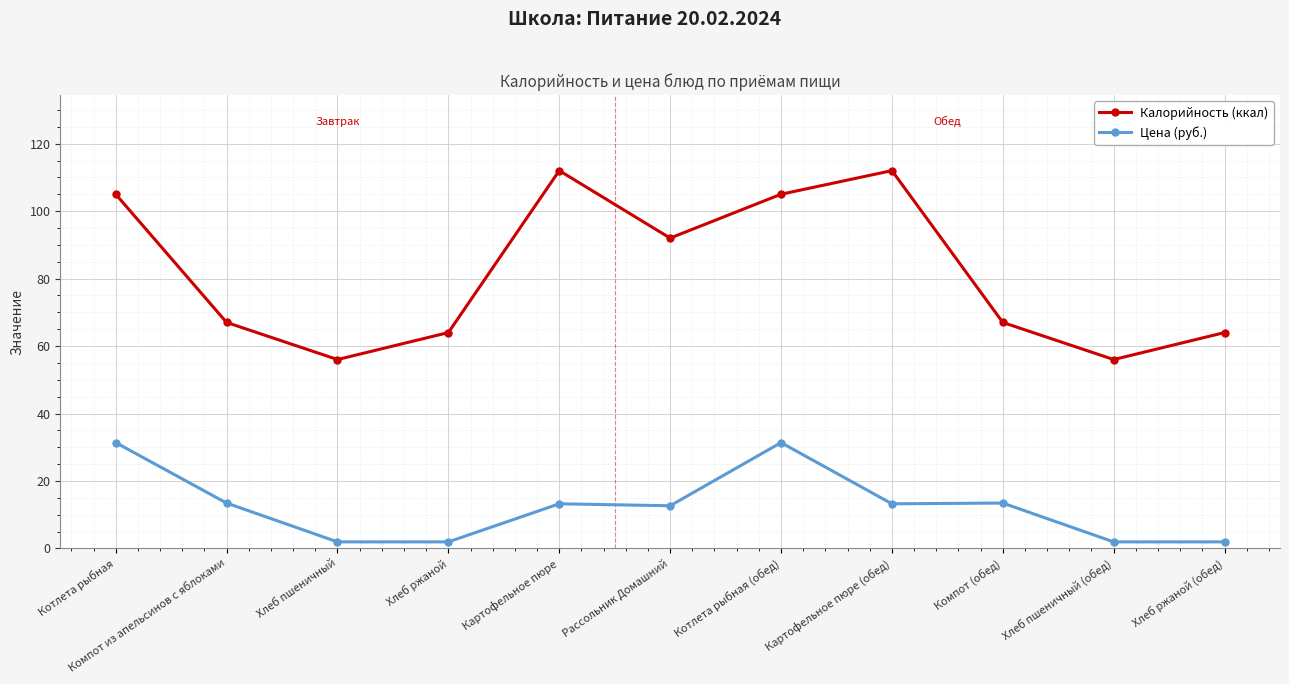

What is the total value across all series at Хлеб пшеничный (обед)?

58.0